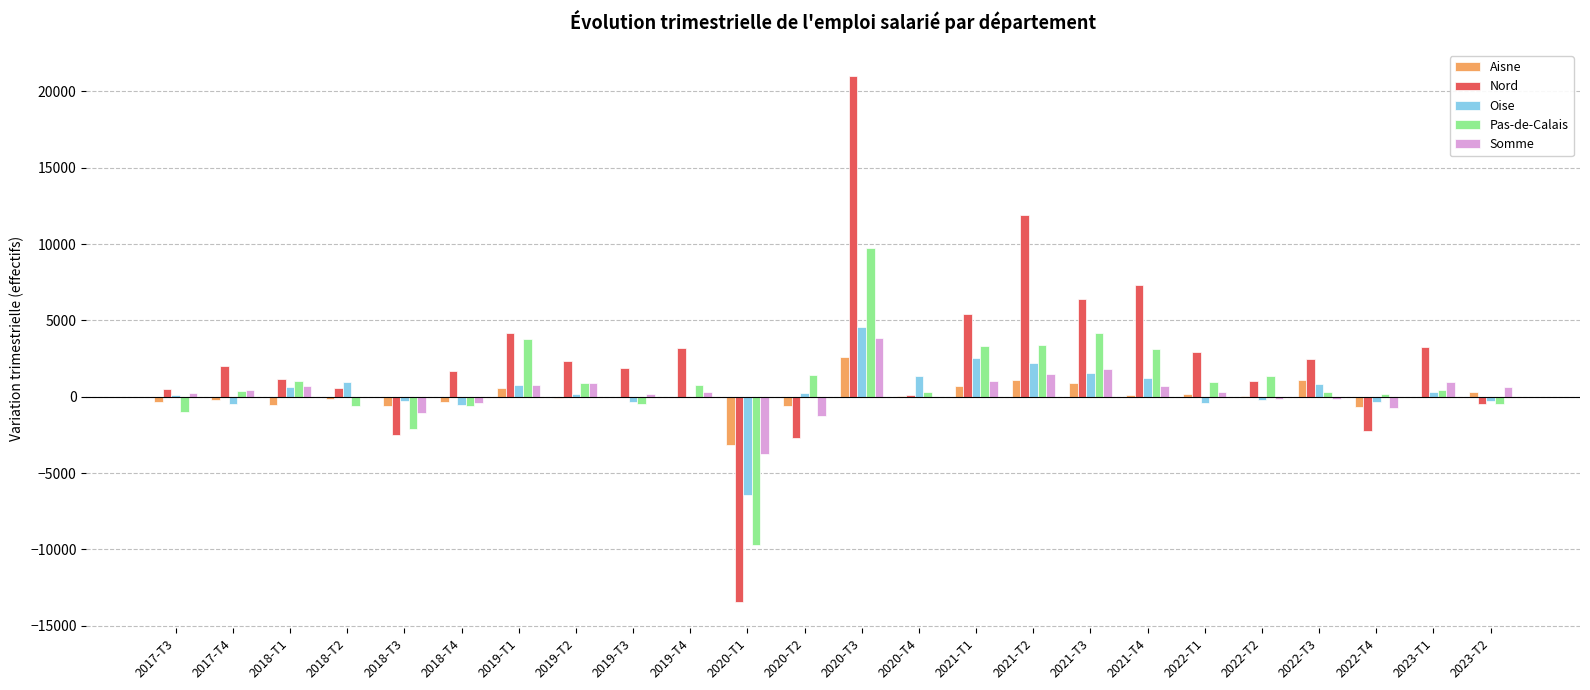

How many distinct data groups are displayed?

5